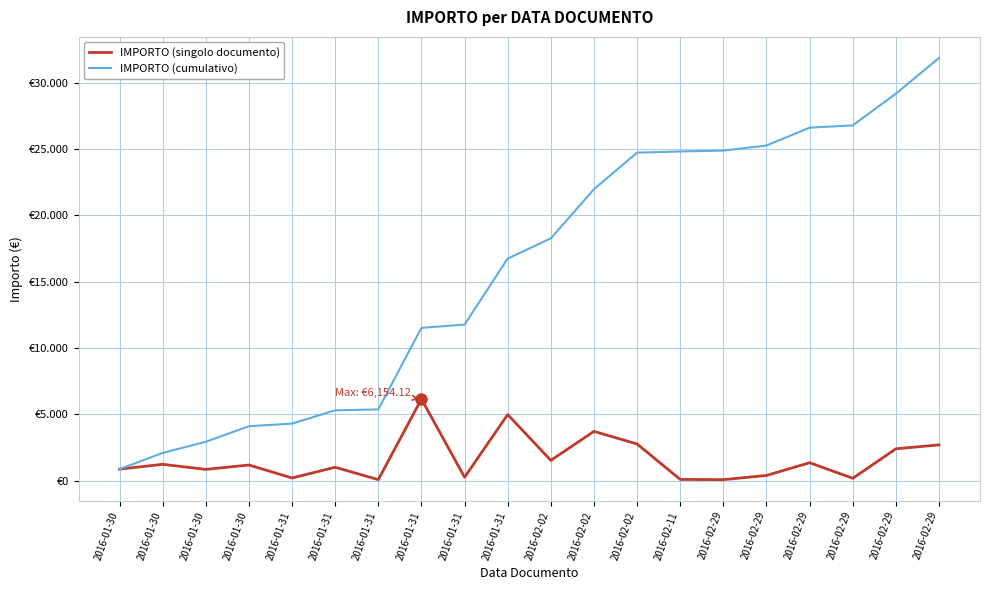

Rank the series by their average value, from highest to lowest.

IMPORTO (cumulativo), IMPORTO (singolo documento)